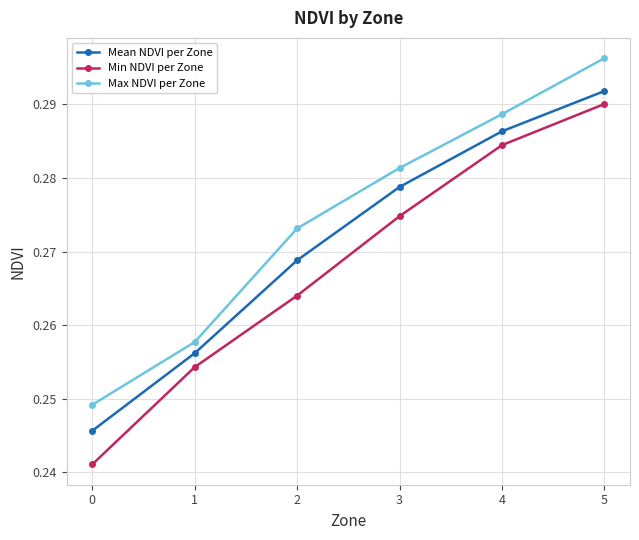

True or false: Min NDVI per Zone and Max NDVI per Zone cross at least once.

False